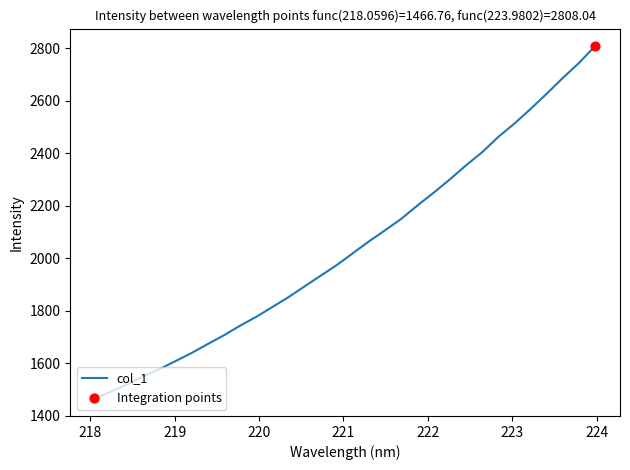

What is the difference between the maximum and minimum values?

1341.3